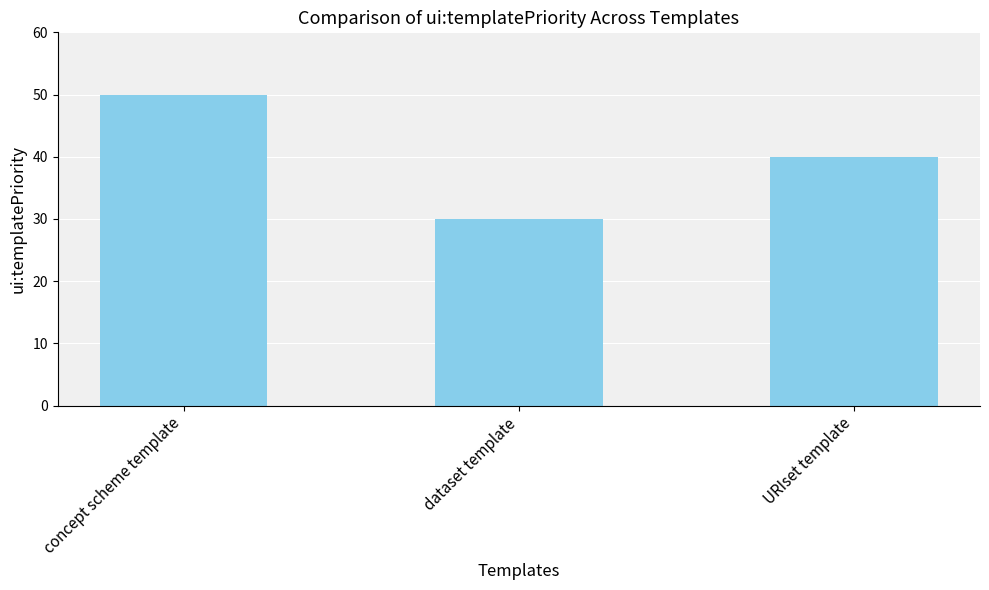

Rank the categories by value from highest to lowest.

concept scheme template, URIset template, dataset template